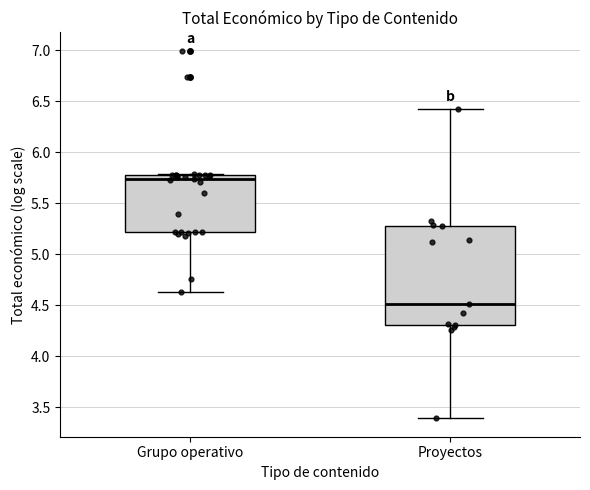

Which box's median line is the highest?

Grupo operativo